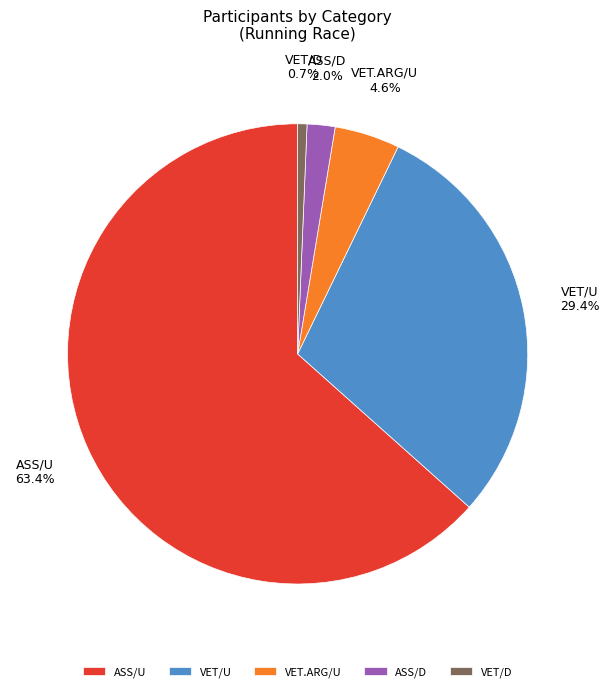

Which has a higher value, VET.ARG/U or ASS/D?

VET.ARG/U